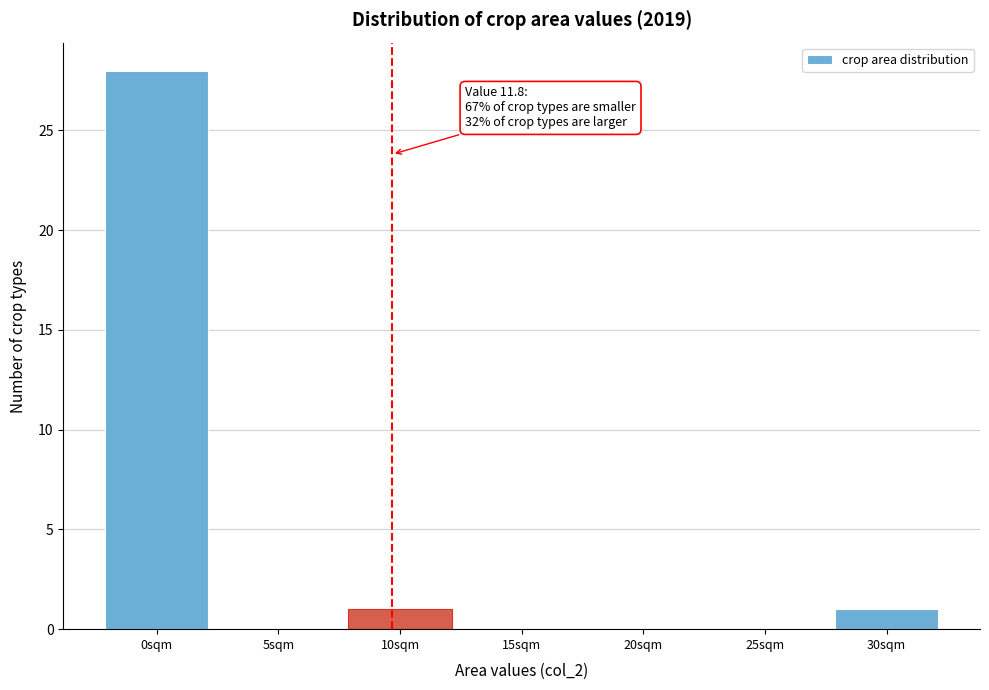

Reading left to right, list all the values displayed in this chart.

0sqm=28	5sqm=0	10sqm=1	15sqm=0	20sqm=0	25sqm=0	30sqm=1